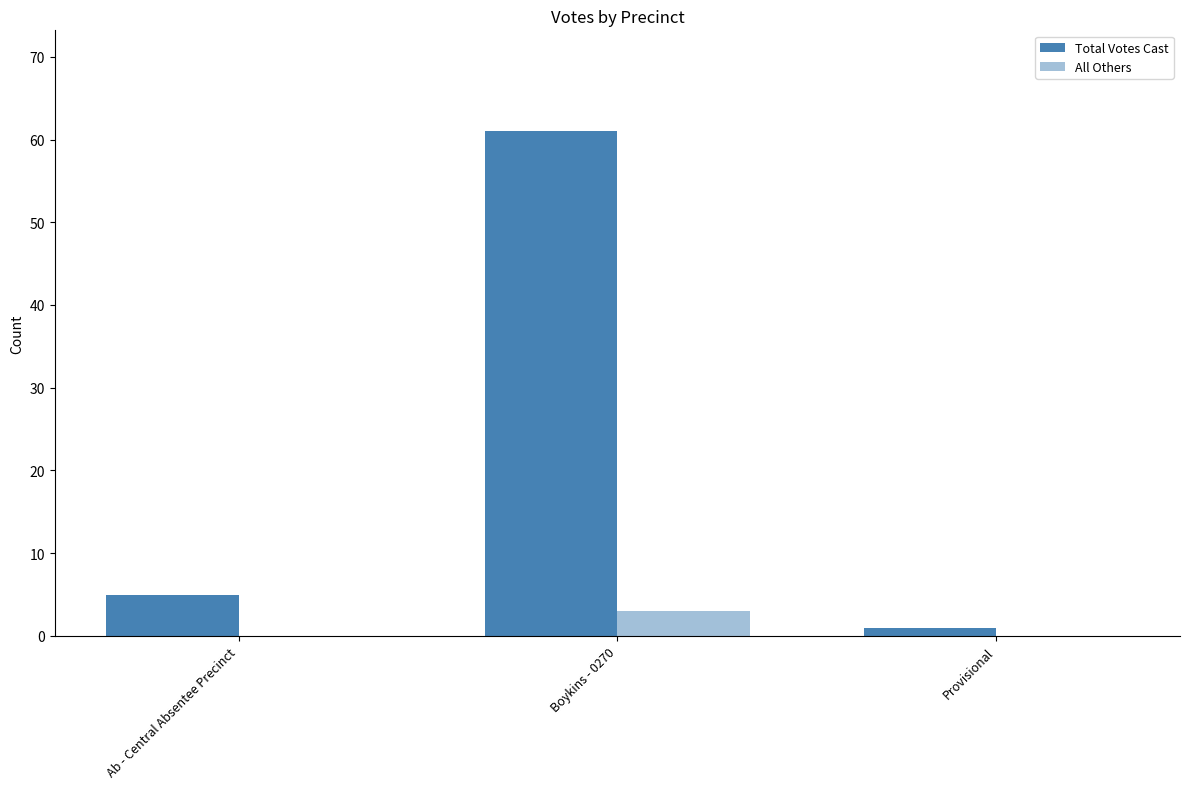

Count the number of data series in this chart.

2